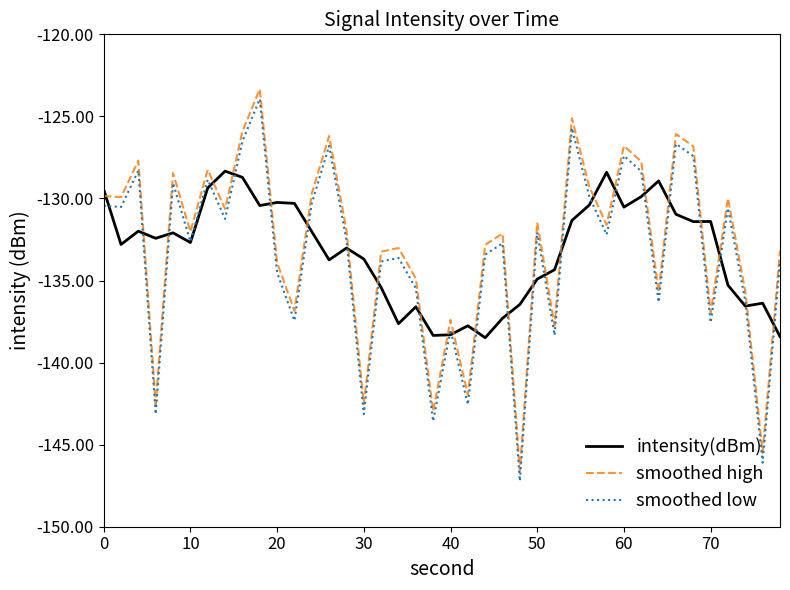

Which series ends up on top after the final intersection of smoothed high and intensity(dBm)?

smoothed high